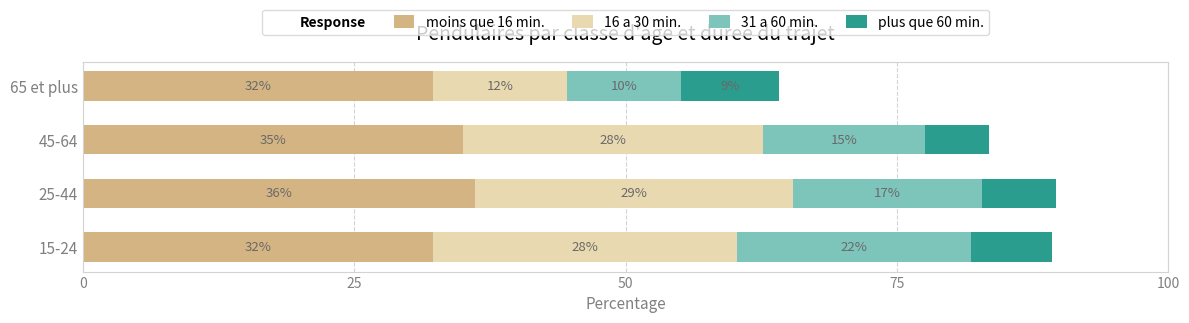

What is the average value of the 31 a 60 min. series?

16.1